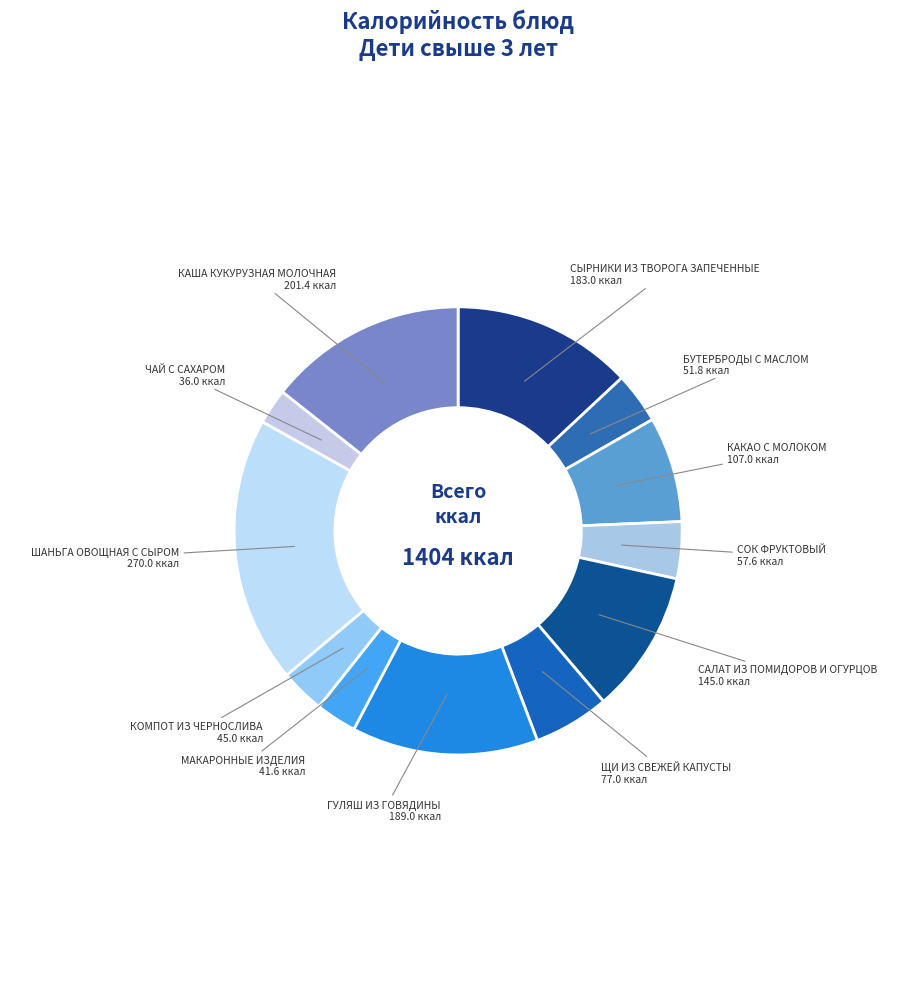

Which category has the biggest portion of the pie?

ШАНЬГА ОВОЩНАЯ С СЫРОМ